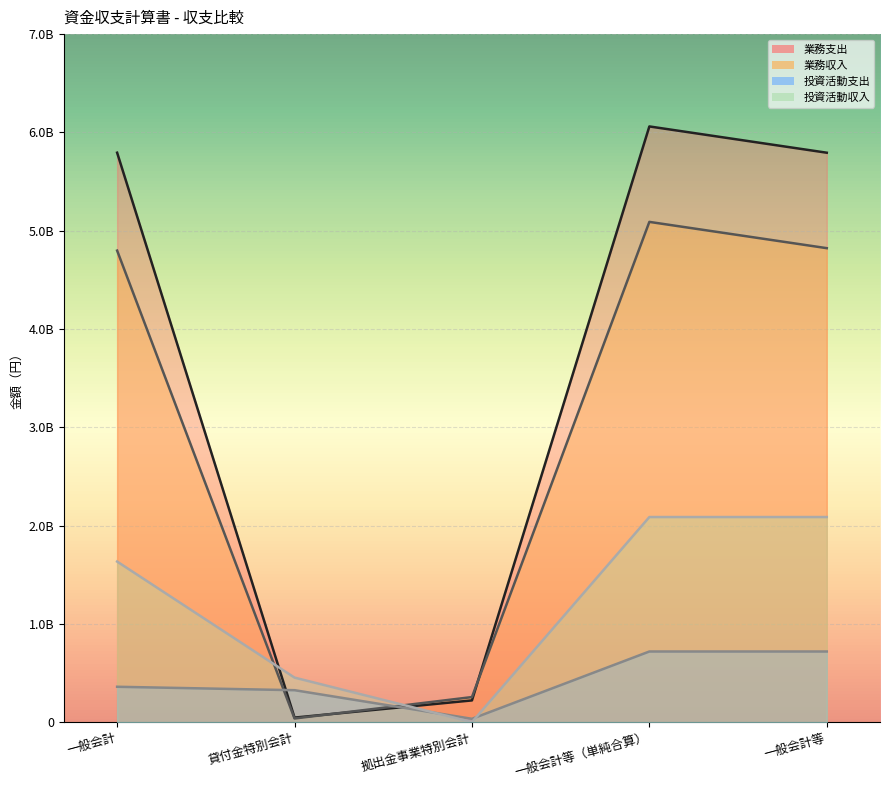

True or false: 業務支出 and 投資活動収入 cross at least once.

True